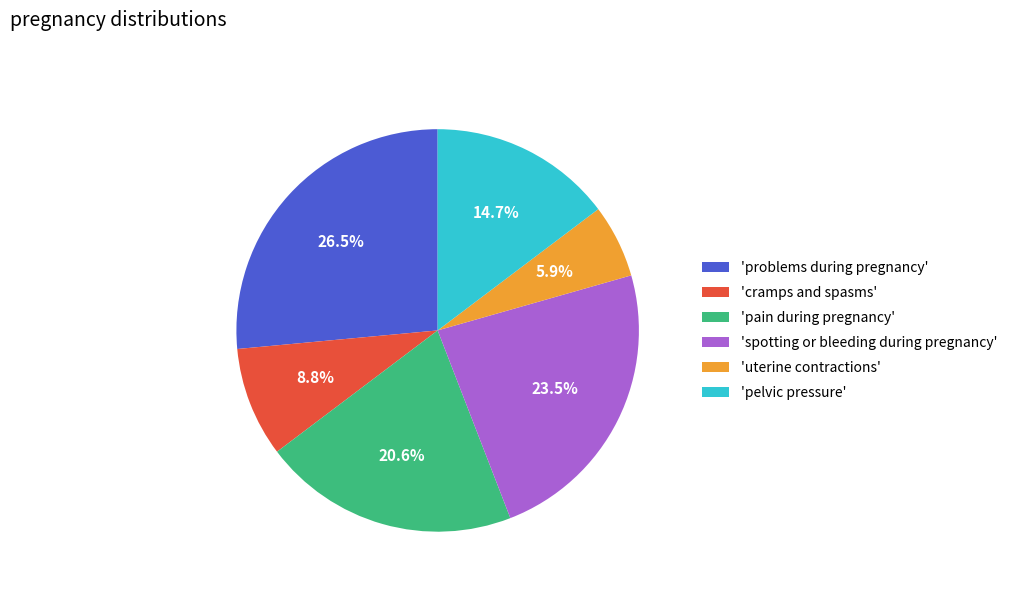

Is there any slice that represents more than half of the pie?

No